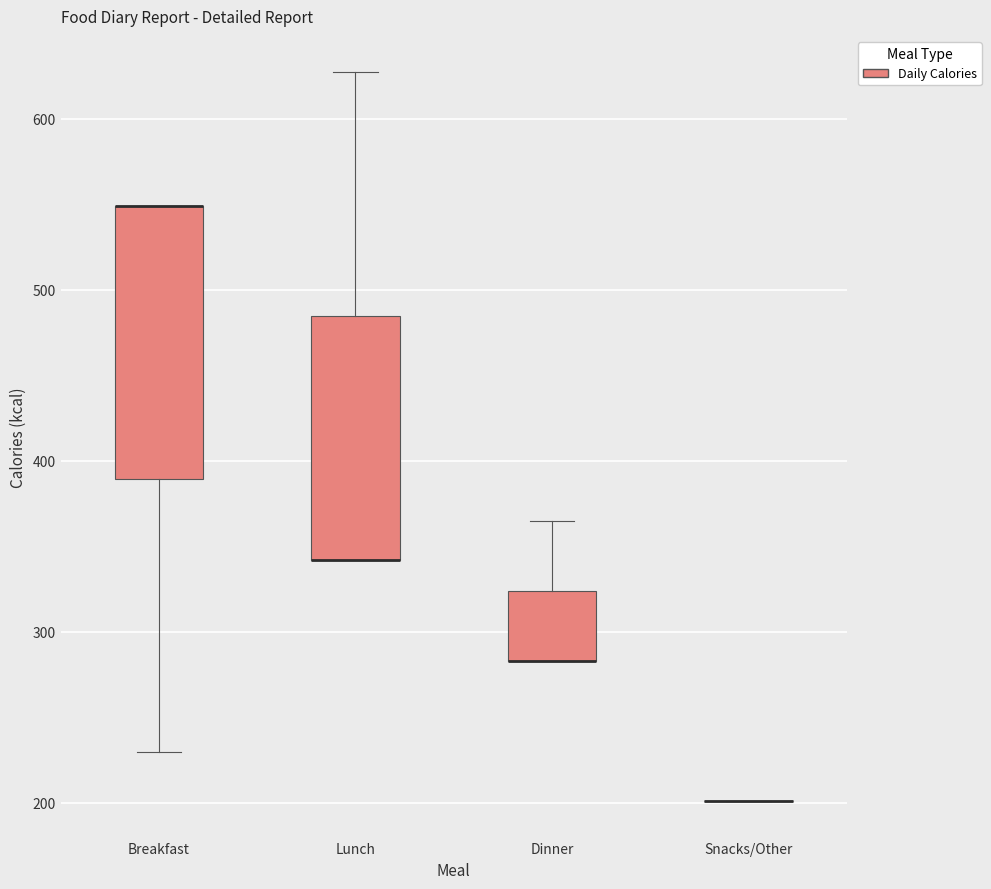

Reading left to right, transcribe this box plot: for each box, give where its median line is, the range the box spans, and where its two whiskers end, as read against the y-axis. The values are not printed on the chart, so give them approximately, as read against the axis.

Breakfast: median 550 (drawn on the box's upper edge), box 390 to 550, whiskers 230 to 550
Lunch: median 340 (drawn on the box's lower edge), box 340 to 480, whiskers 340 to 630
Dinner: median 280 (drawn on the box's lower edge), box 280 to 320, whiskers 280 to 370
Snacks/Other: box collapsed to a line at 200, whiskers 200 to 200